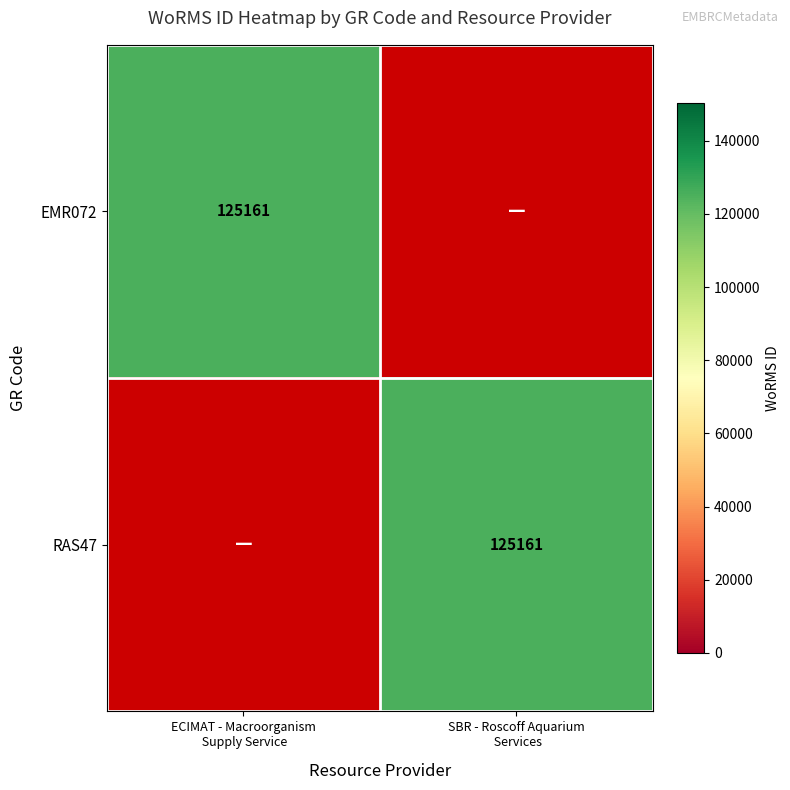

At which category does the chart reach its peak across all series?

ECIMAT - Macroorganism
 Supply Service